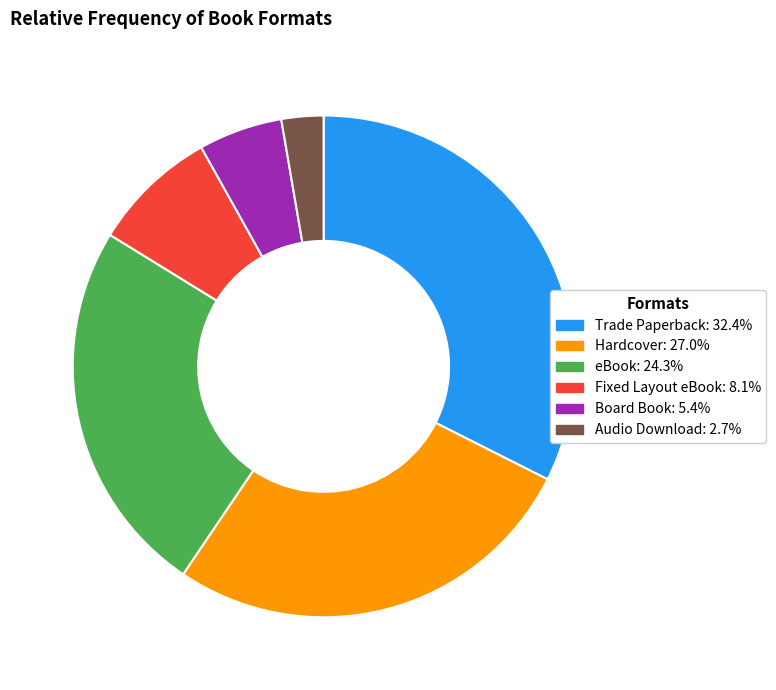

How many segments does this pie chart have?

6